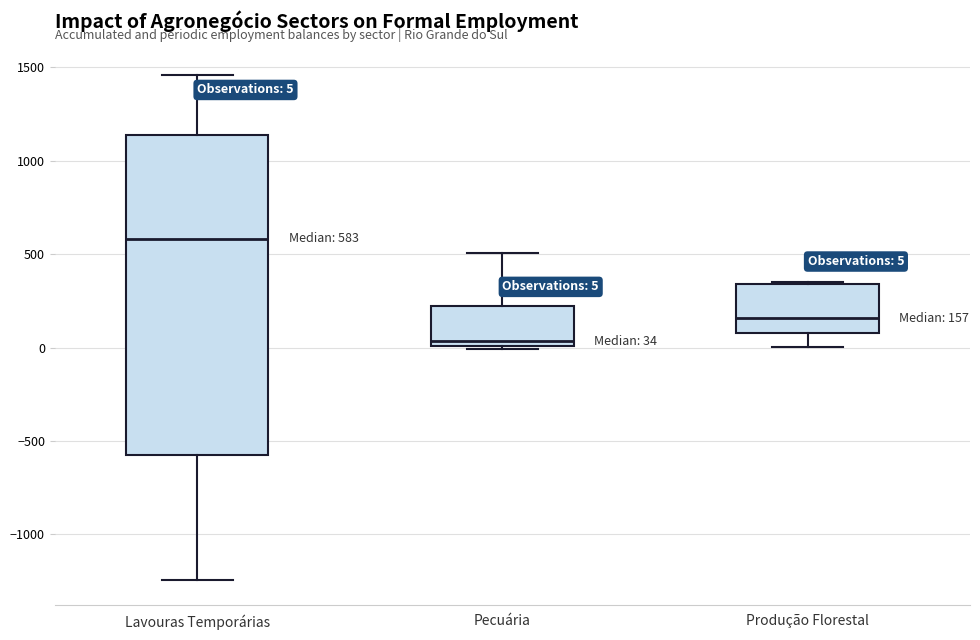

Which box is the tallest, from its lower edge to its upper edge?

Lavouras Temporárias